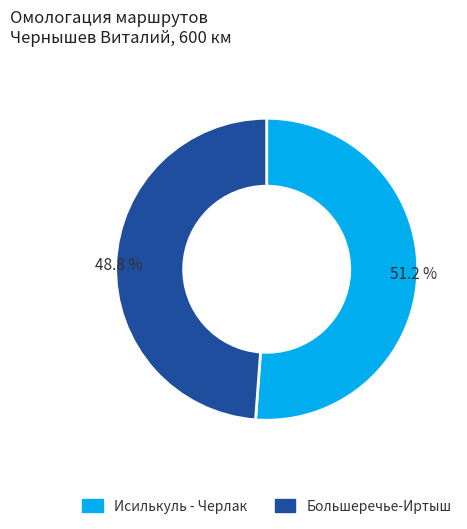

How many segments does this pie chart have?

2